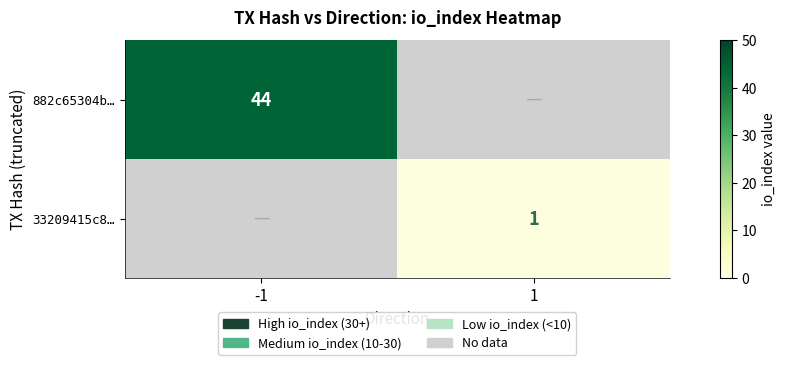

The 33209415c8… series shows 1 at 1. True or false?

True